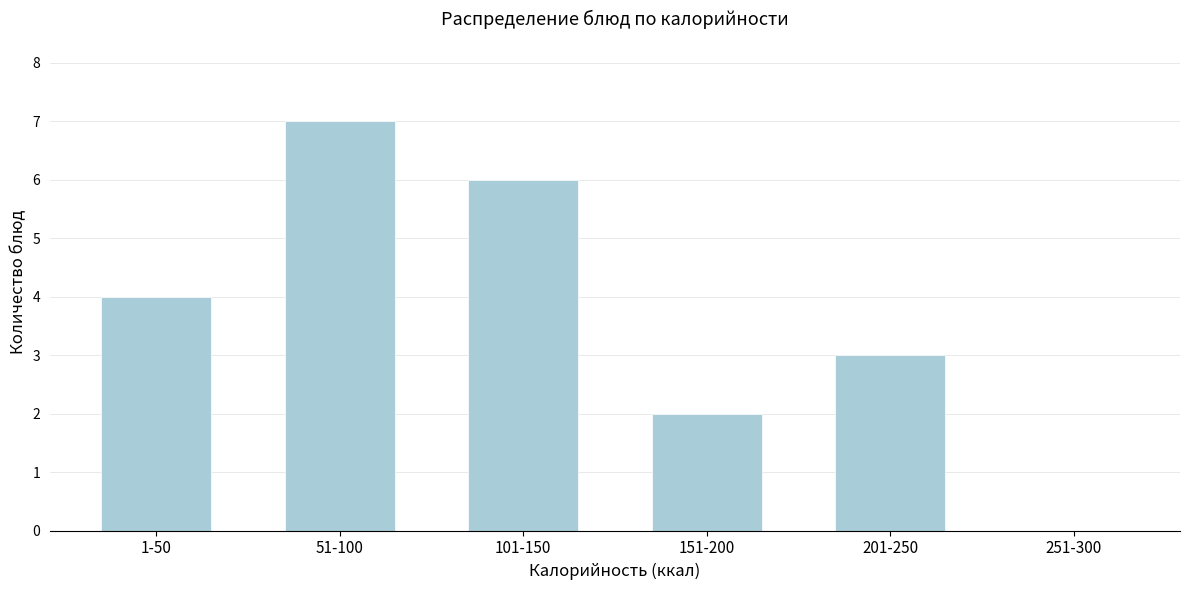

Reading left to right, transcribe all the data shown in this chart.

1-50=4	51-100=7	101-150=6	151-200=2	201-250=3	251-300=0